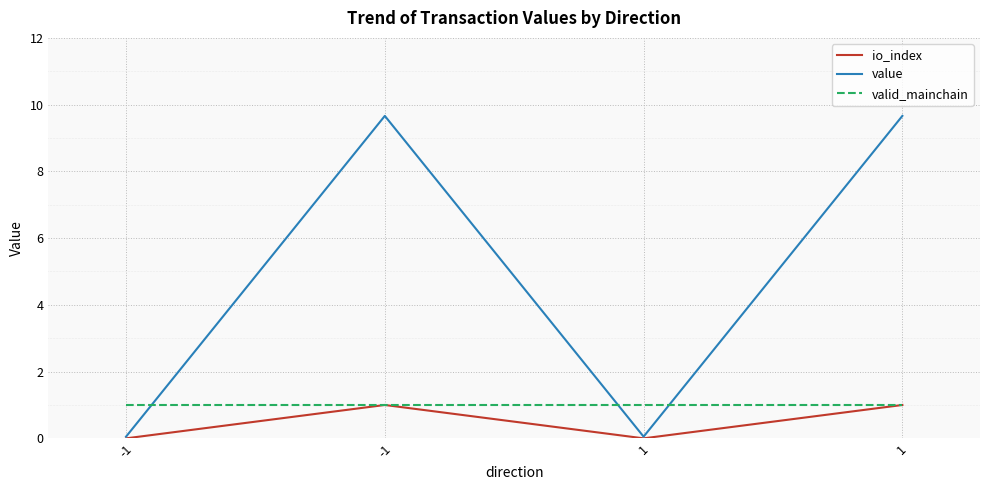

What is the sum of all io_index values?

2.0